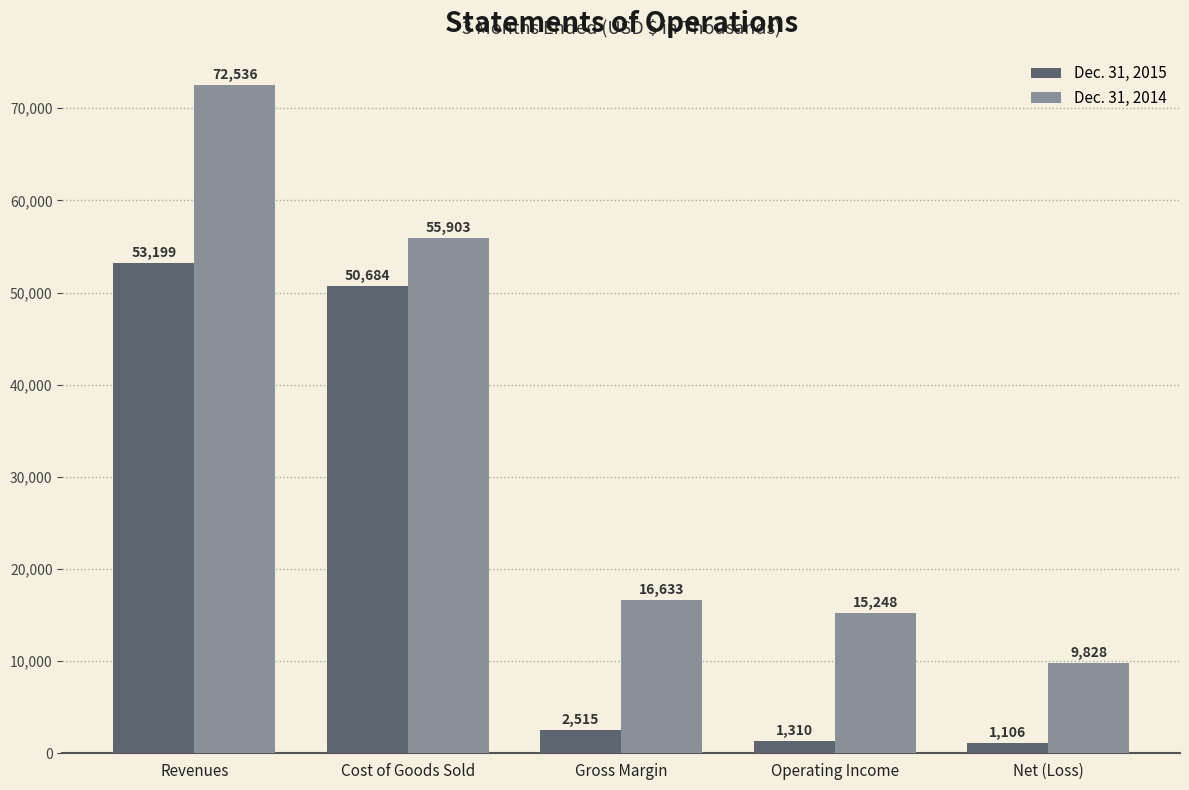

Reading right to left, transcribe all the data shown in this chart.

Dec. 31, 2015: 1106	1310	2515	50684	53199
Dec. 31, 2014: 9828	15248	16633	55903	72536